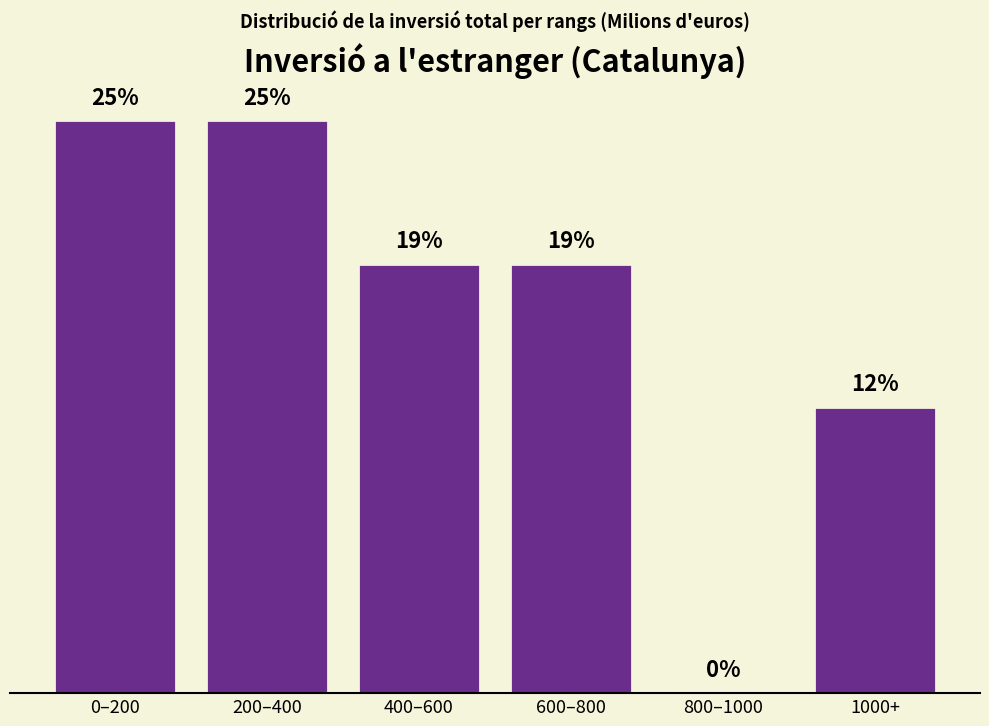

At which label is the value closest to 12?

1000+